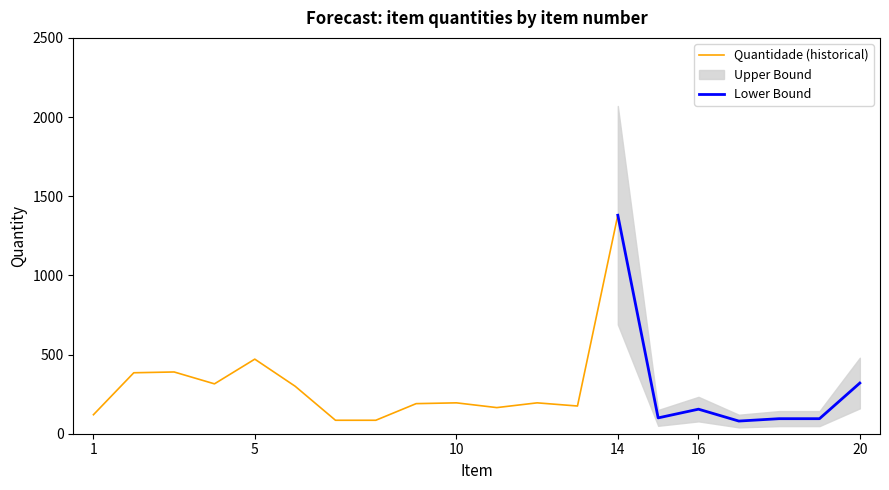

The value of Quantidade at 11 is 165. True or false?

True